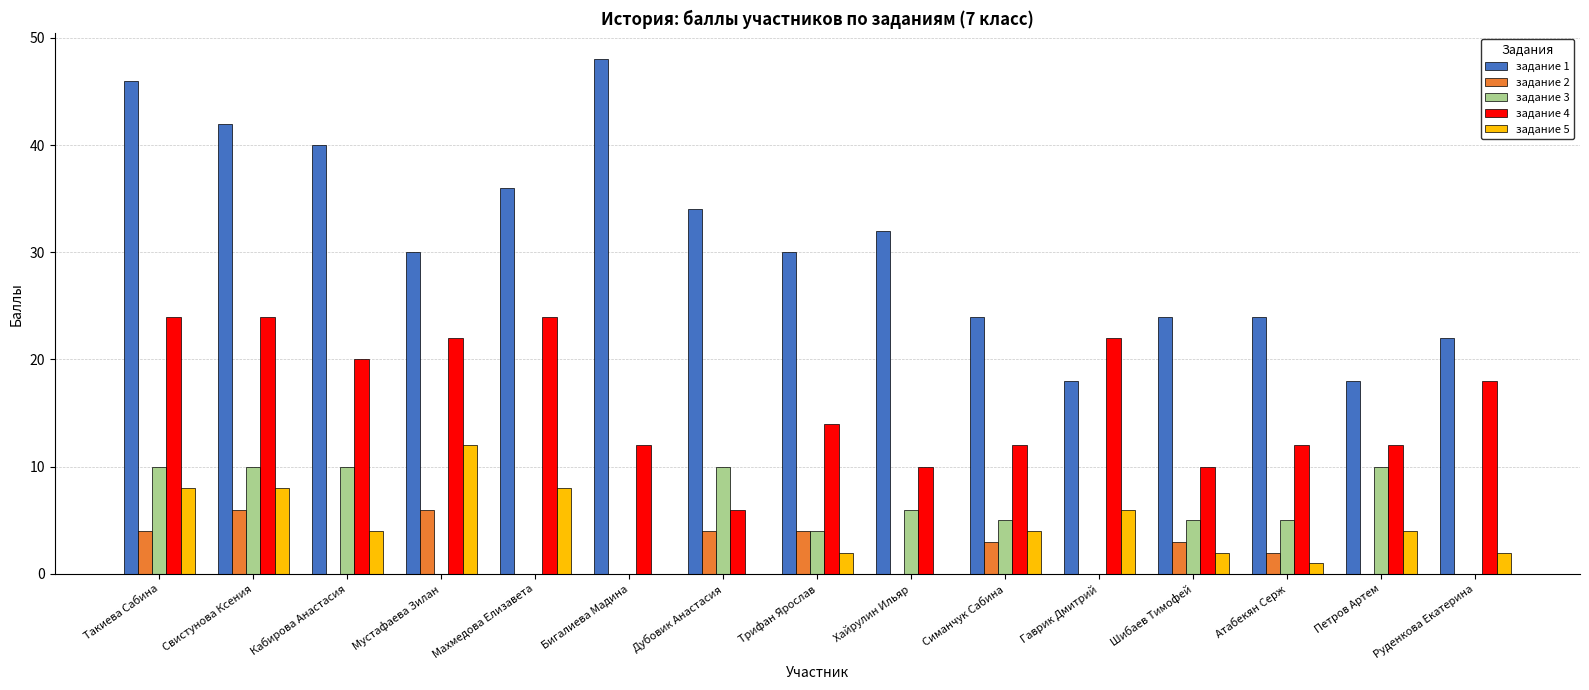

Which series has the largest total across all categories?

задание 1